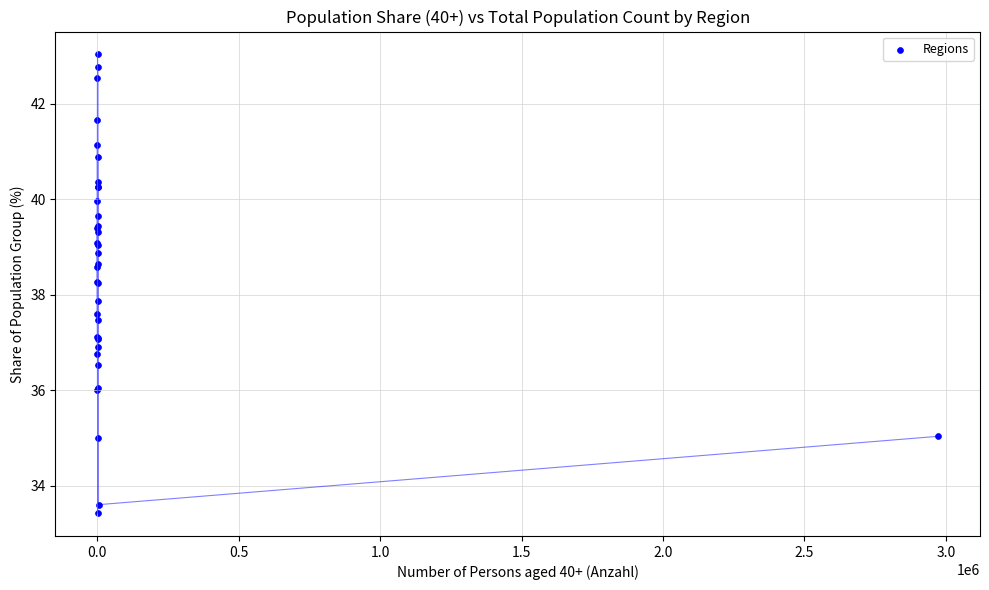

What Y value in the scatter plot is closest to 38?

37.9